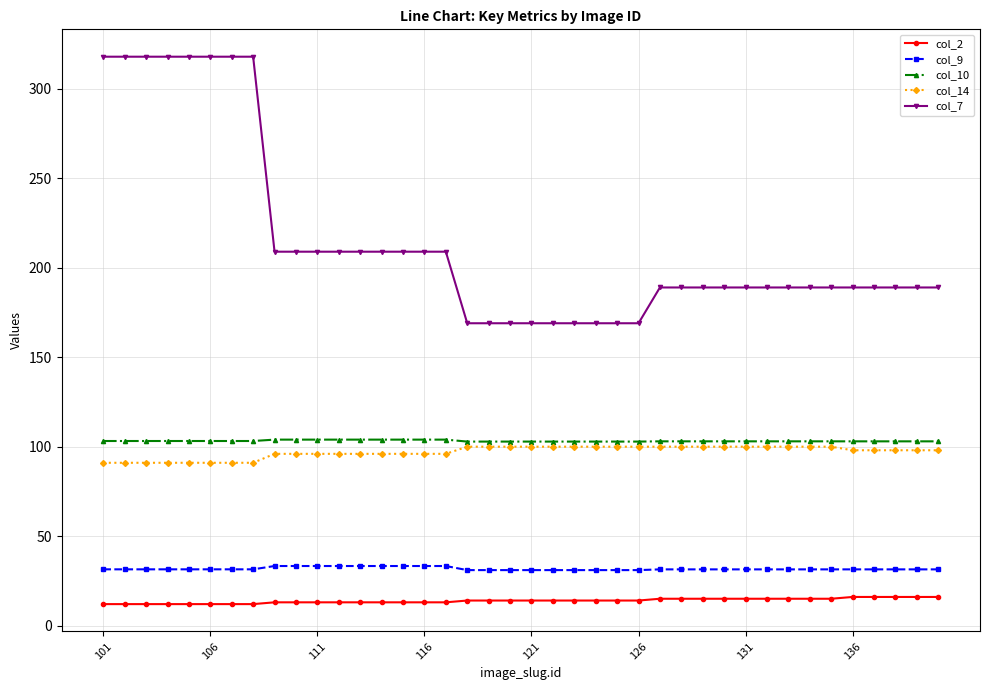

What is the maximum value shown in the chart?

318.0